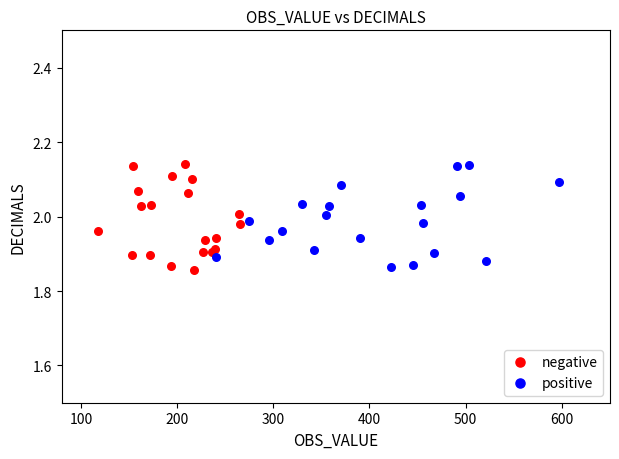

What are all the series names shown in the legend?

negative, positive